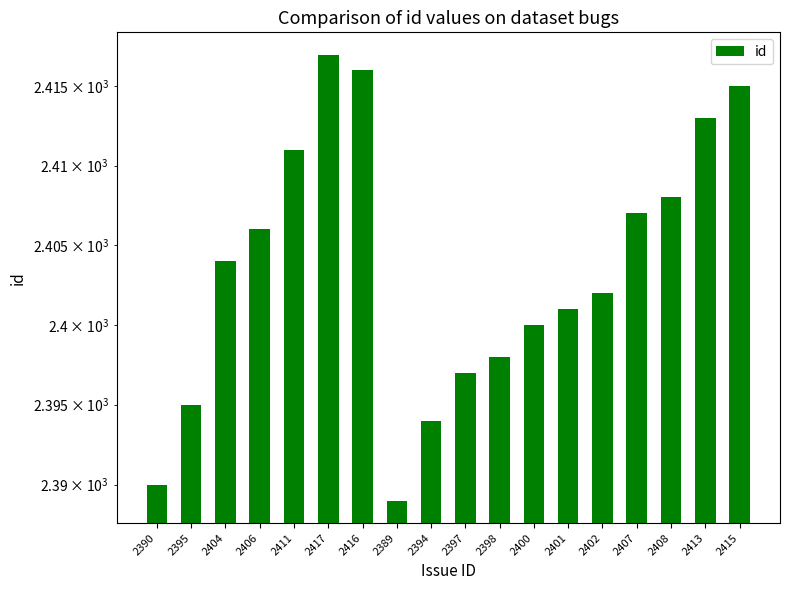

What is the value of the 14th bar from the left?

2402